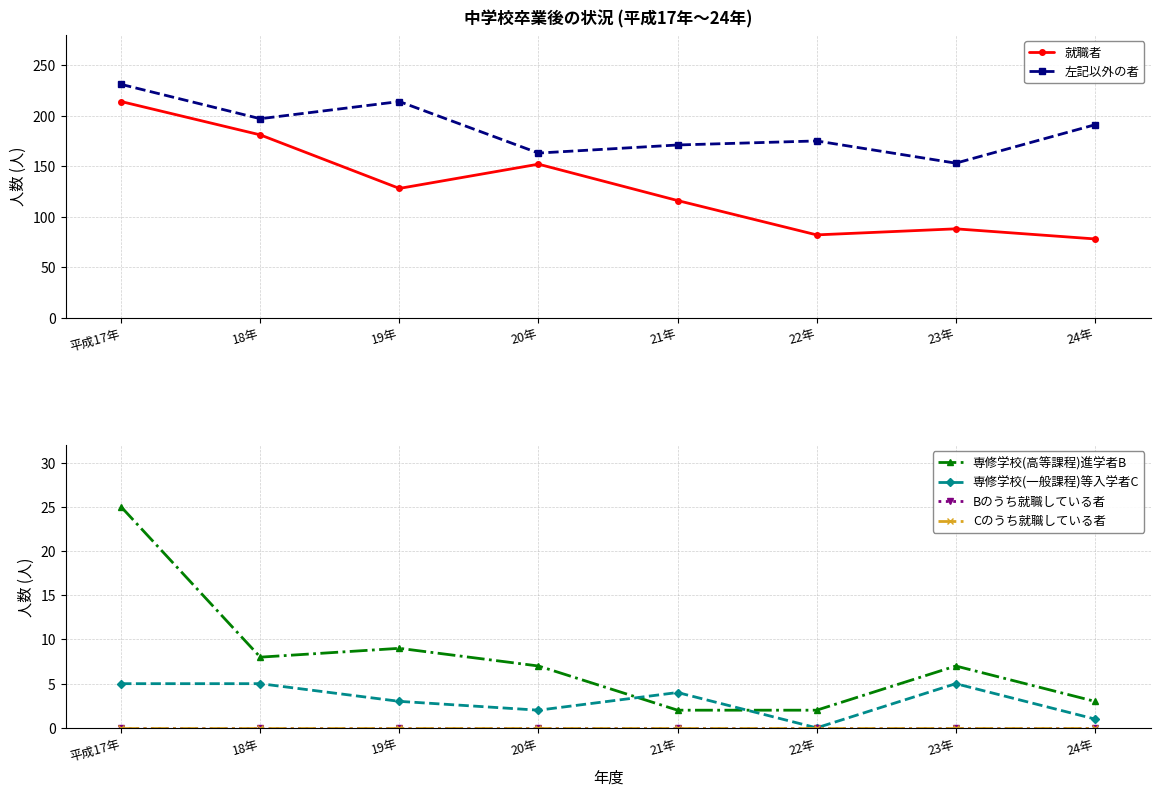

Does the chart display data point markers on the line(s)?

Yes